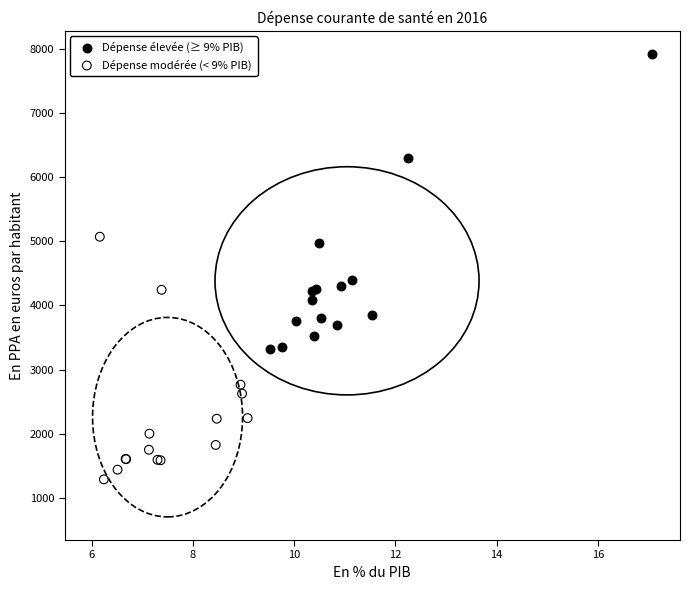

Which series has the widest spread of Y values?

Dépense élevée (≥ 9% PIB)